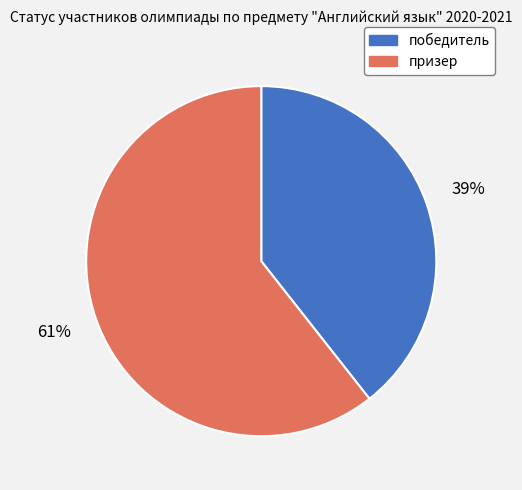

Which has a higher value, призер or победитель?

призер